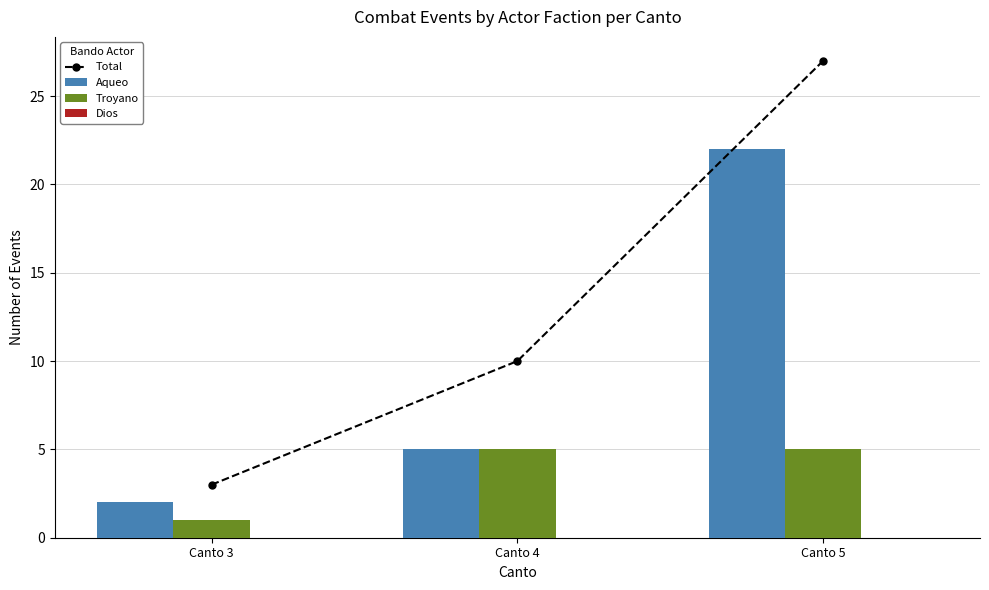

At Canto 4, list the series in order from smallest to largest.

Dios, Aqueo, Troyano, Total